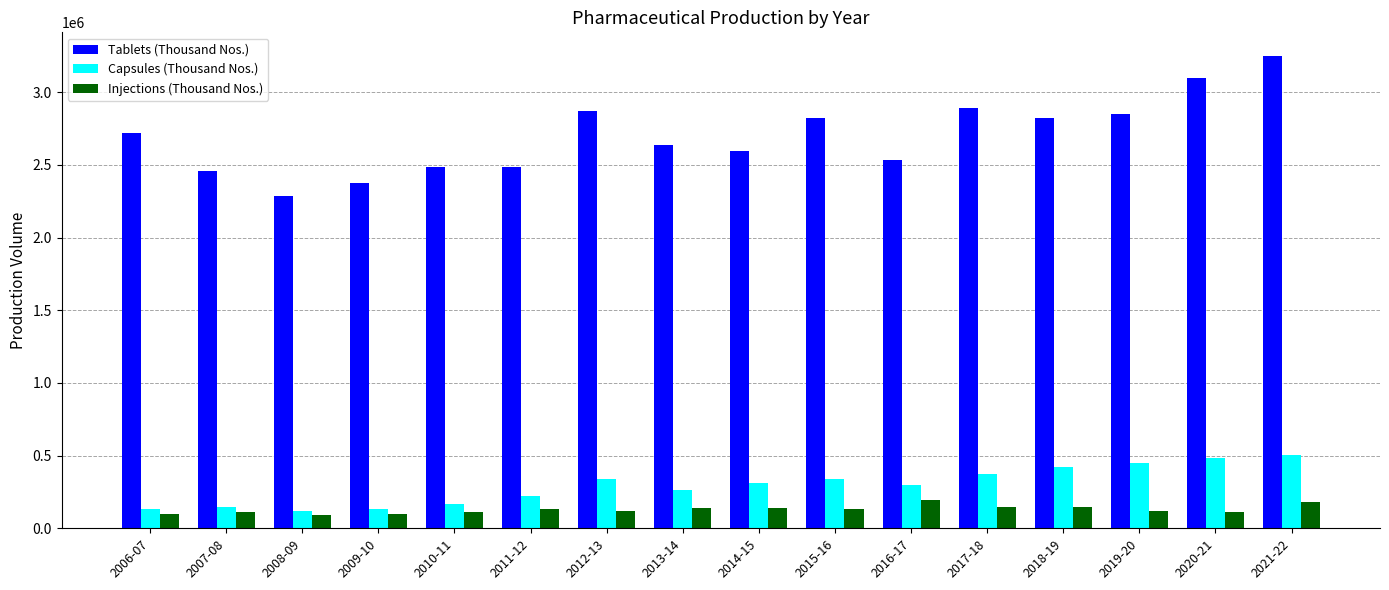

Is it true that Tablets (Thousand Nos.) equals 4888837 at 2015-16?

False